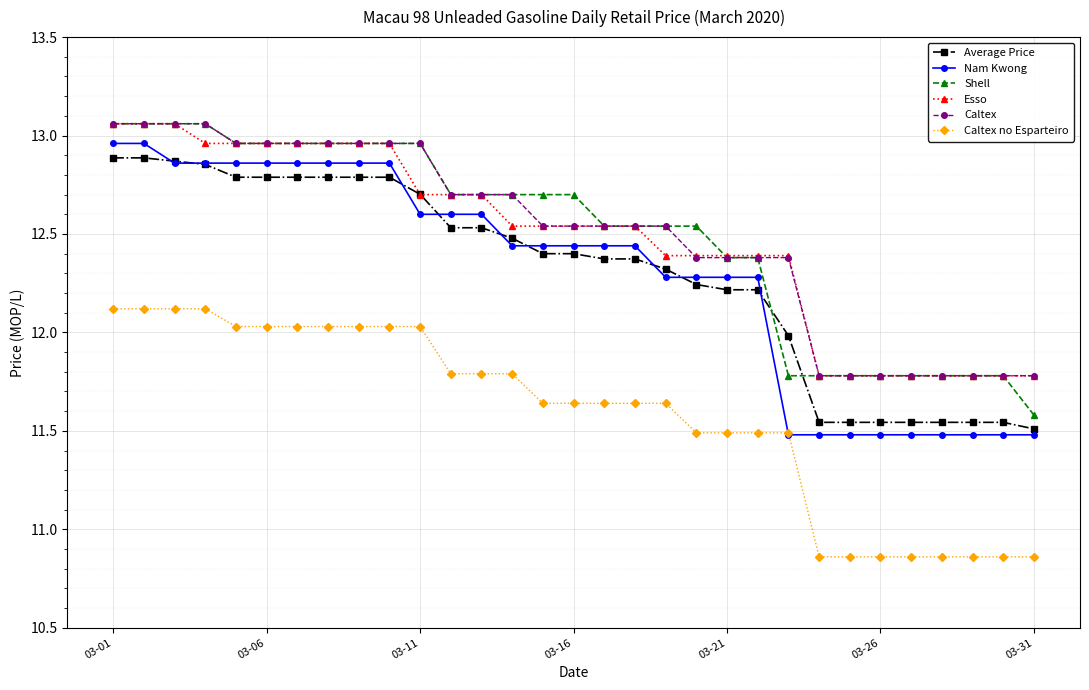

At how many categories does at least one series exceed 11?

31